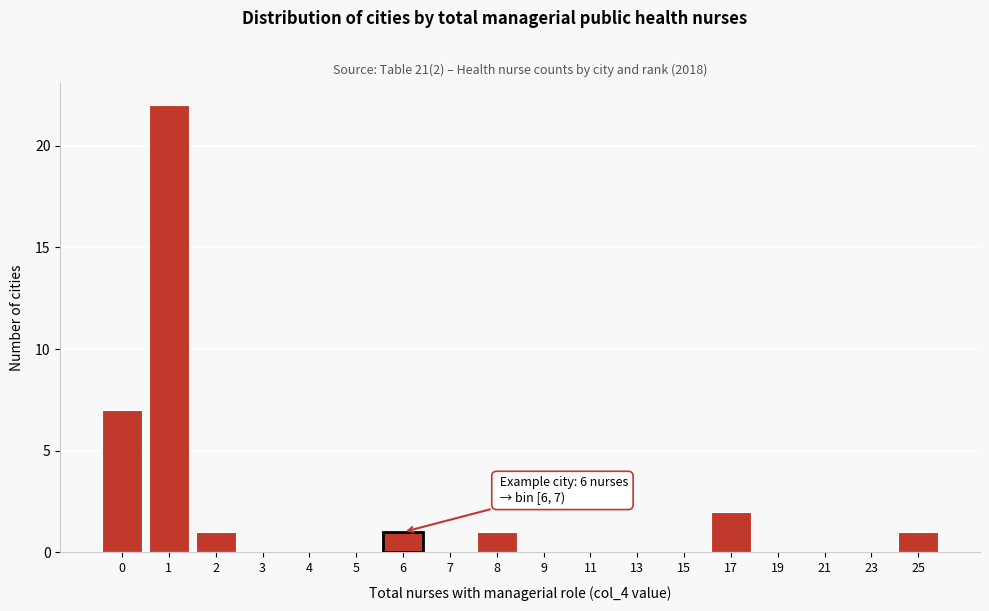

Reading left to right, list all the values displayed in this chart.

0=7	1=22	2=1	3=0	4=0	5=0	6=1	7=0	8=1	9=0	11=0	13=0	15=0	17=2	19=0	21=0	23=0	25=1